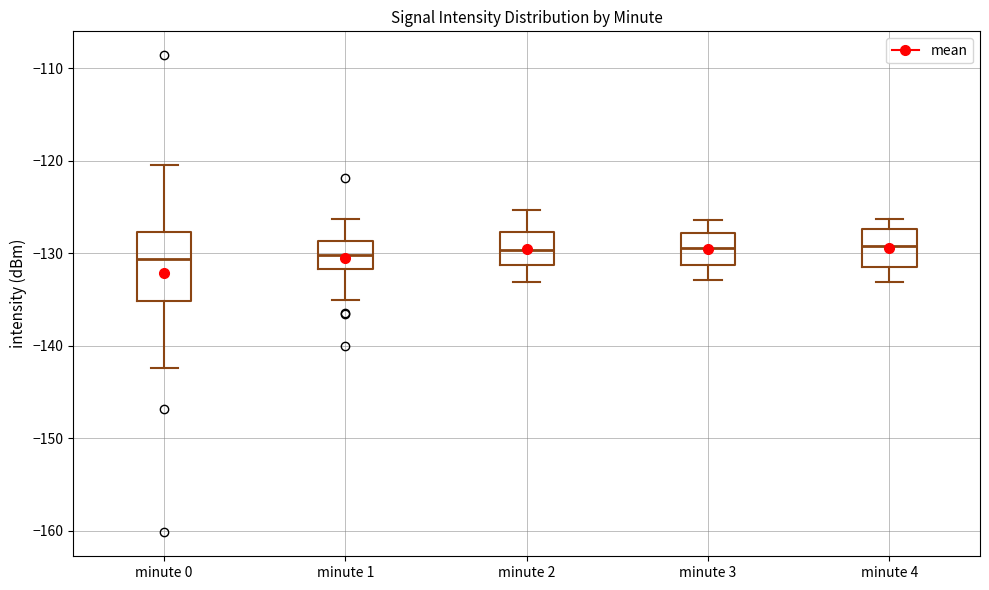

Reading left to right, transcribe this box plot: for each box, give where its median line is, the range the box spans, and where its two whiskers end, as read against the y-axis. The values are not printed on the chart, so give them approximately, as read against the axis.

minute 0: median -131, box -135 to -128, whiskers -142 to -120
minute 1: median -130, box -132 to -129, whiskers -135 to -126
minute 2: median -130, box -131 to -128, whiskers -133 to -125
minute 3: median -129, box -131 to -128, whiskers -133 to -126
minute 4: median -129, box -131 to -127, whiskers -133 to -126